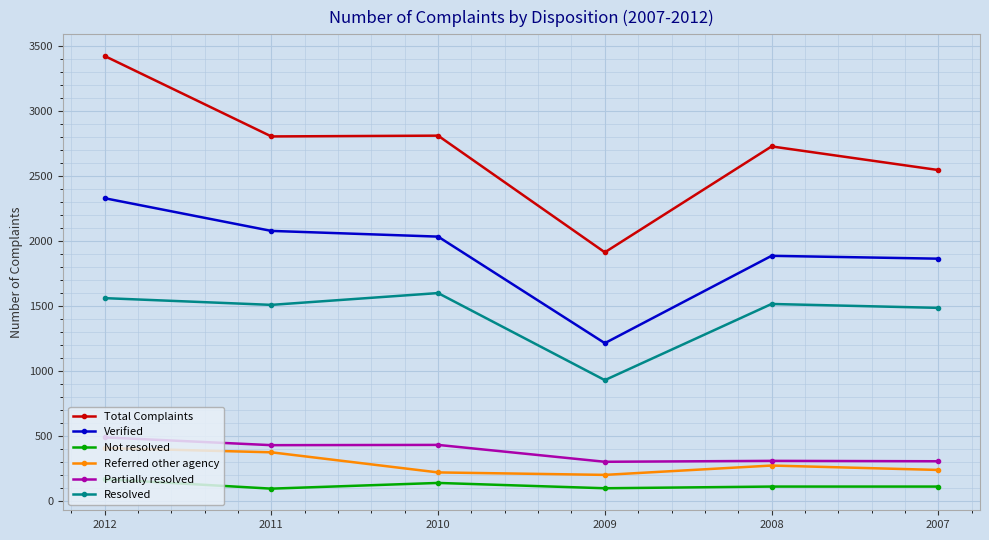

What is the difference between the Verified values at 2011 and 2012?

252